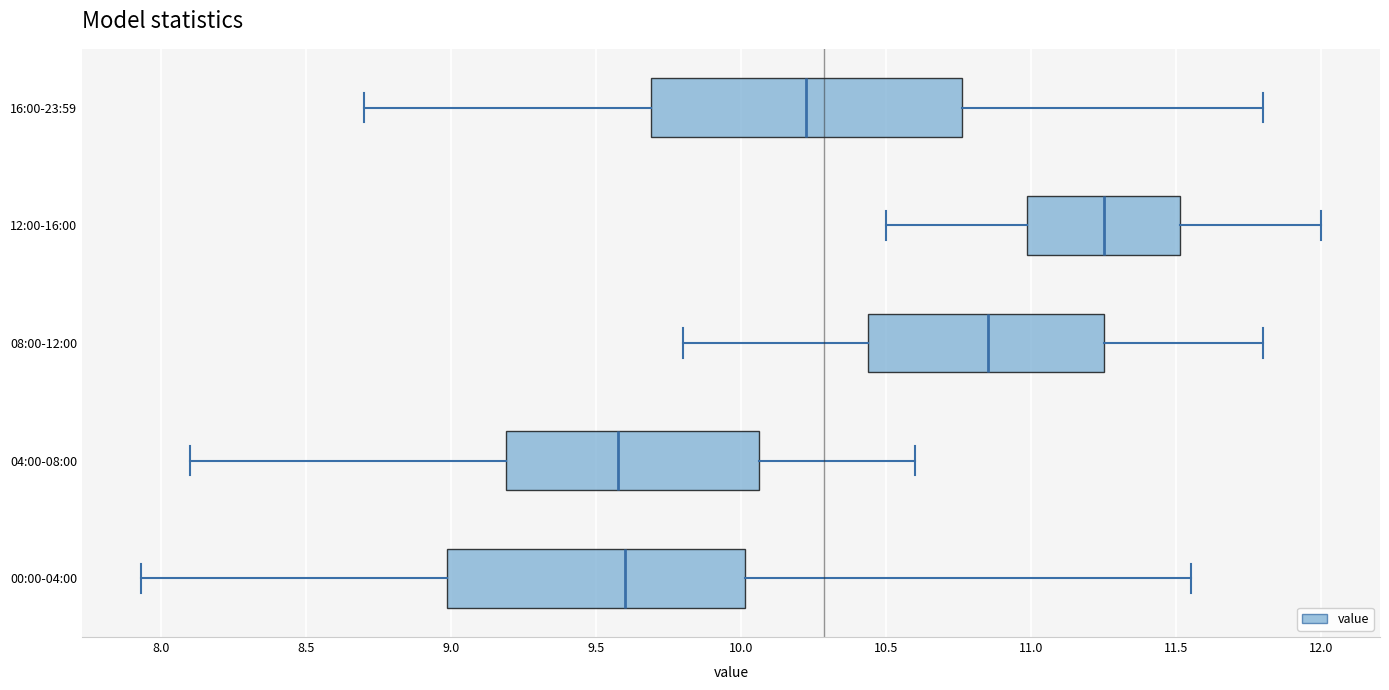

Where is the left edge of the box for 08:00-12:00 on the x-axis? The values are not printed on the chart, so give them approximately, as read against the axis.

10.45